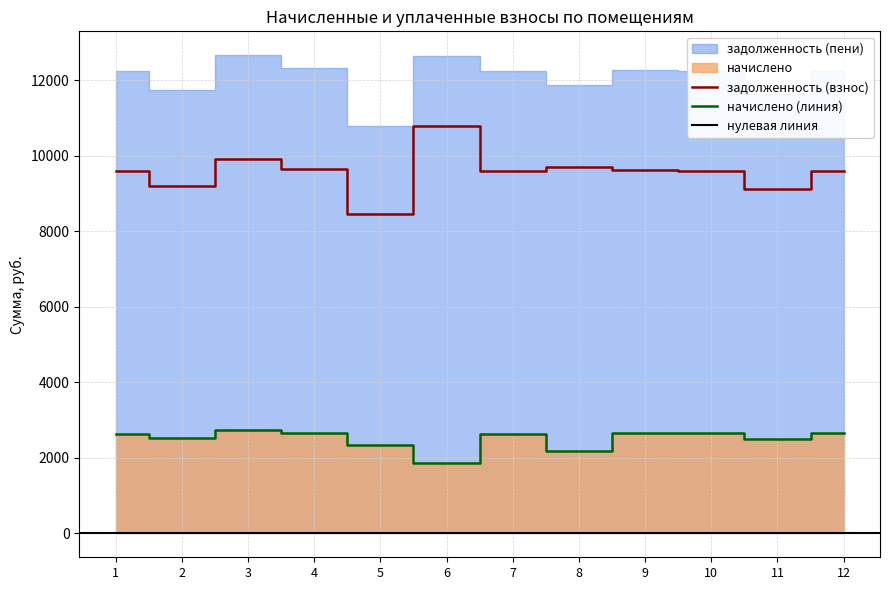

The начислено series shows 1300.4 at 3. True or false?

False